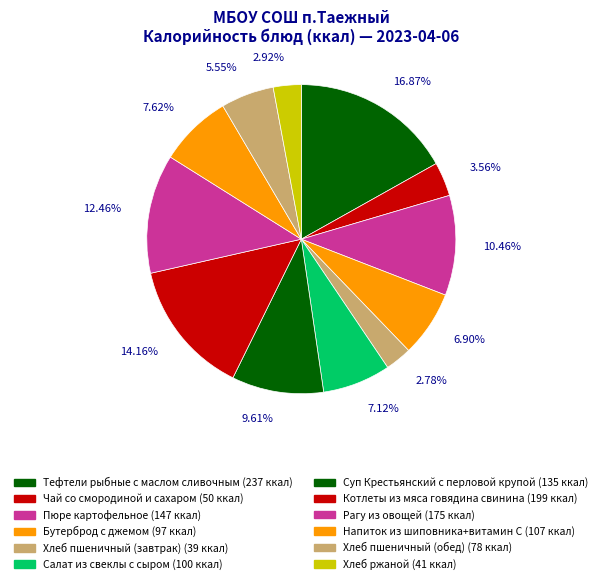

To the nearest percent, what is the combined percentage of Хлеб ржаной and Хлеб пшеничный (завтрак)?

6%